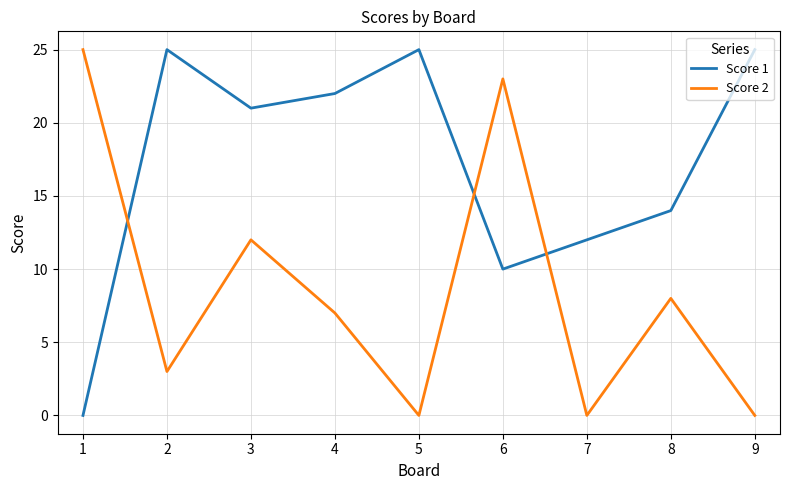

Is this an area chart (filled region under the line)?

No